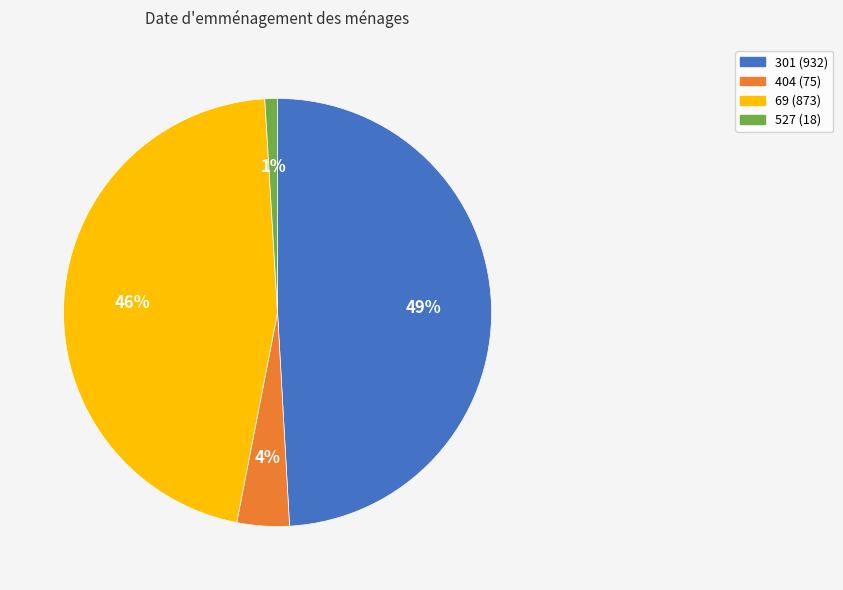

Does 69 represent more than half of the total?

No